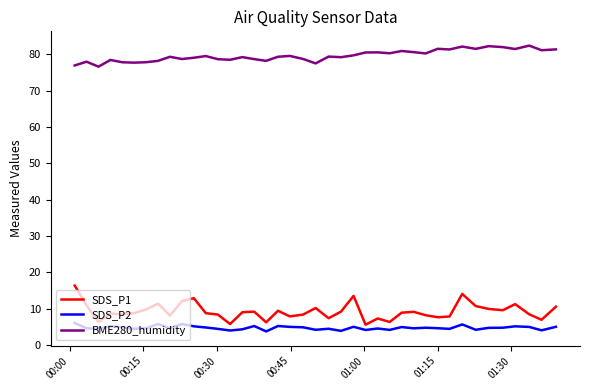

Which series has the widest spread of values?

SDS_P1